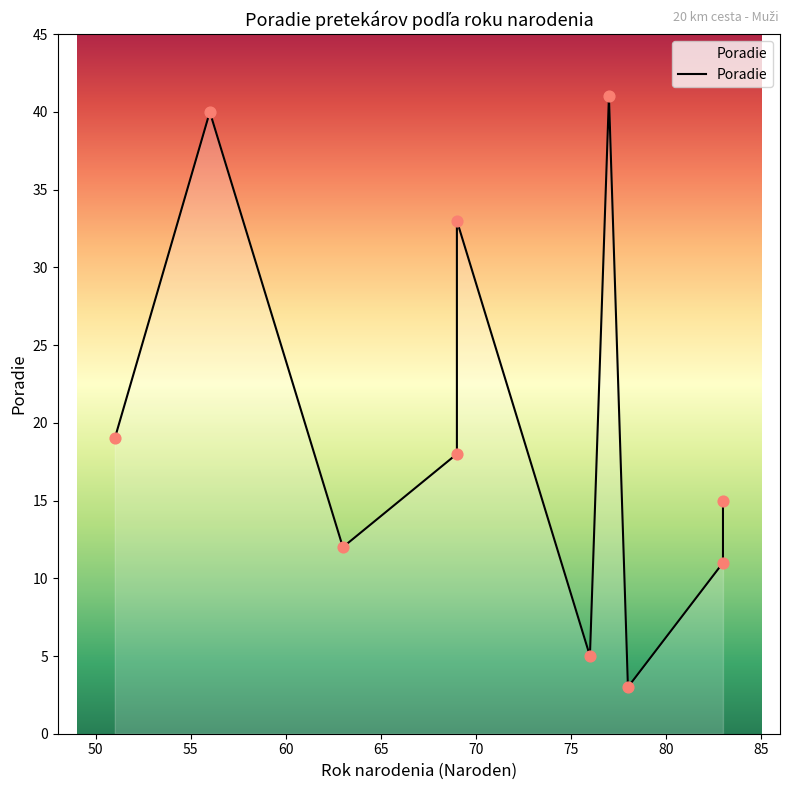

Which has a higher value, 55 or 65?

65